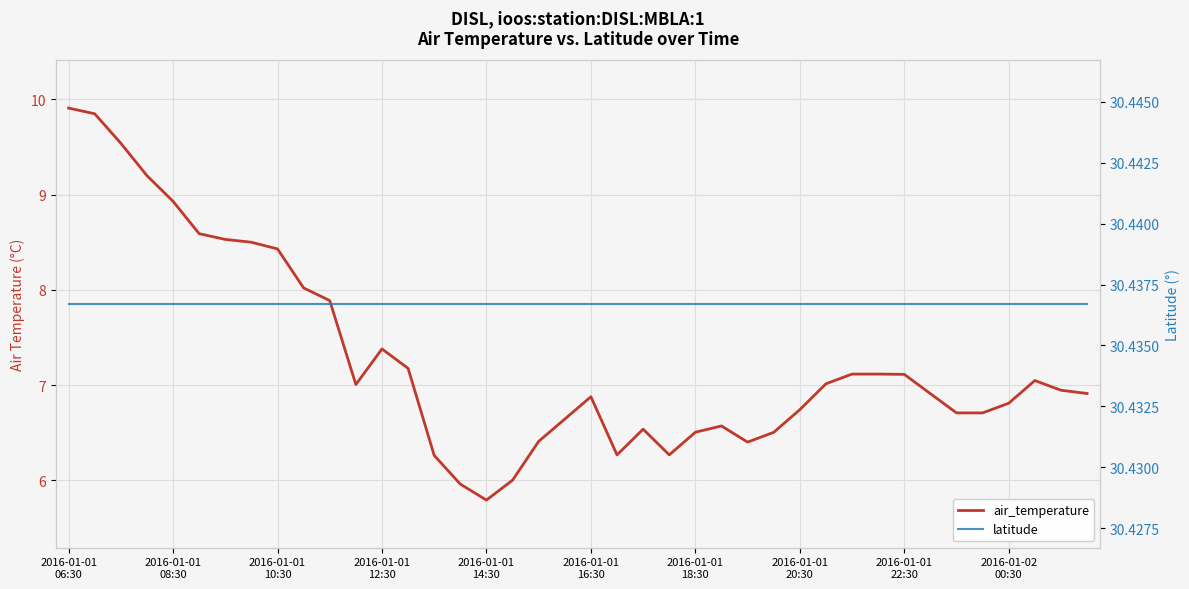

True or false: air_temperature has more than 0 points higher than both neighbors.

True